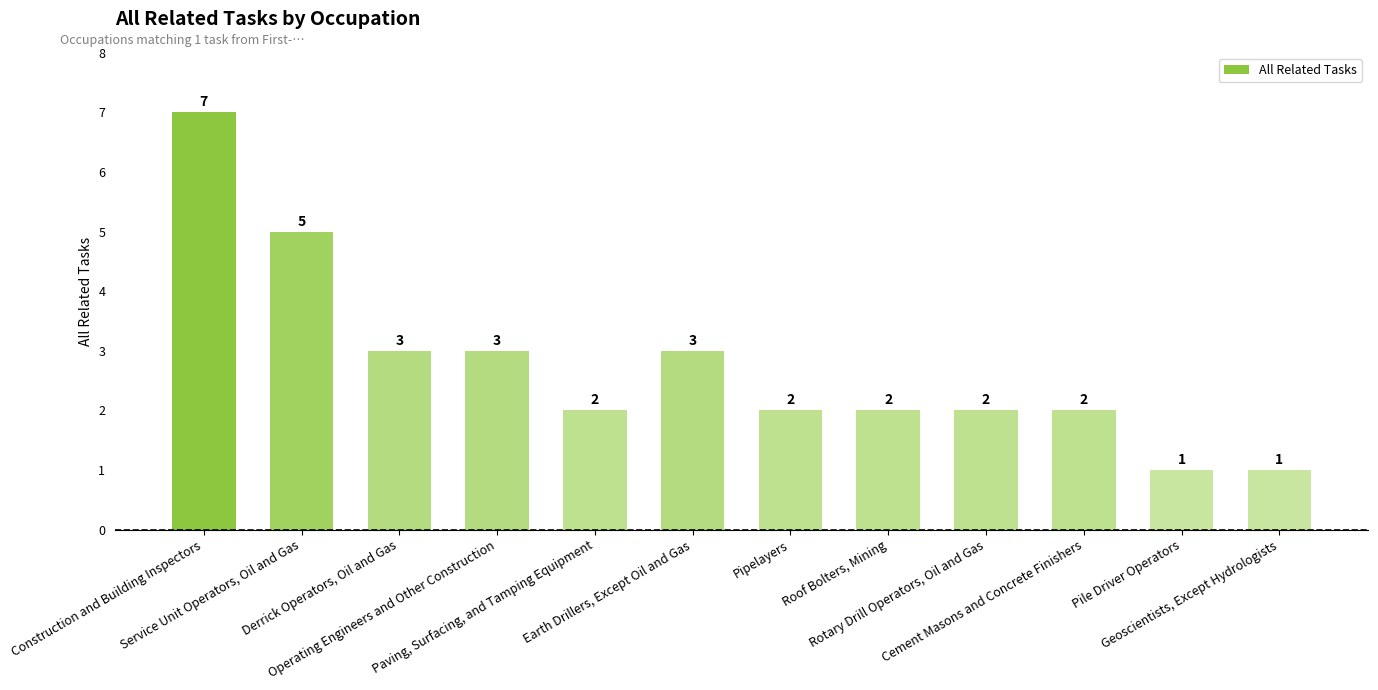

What is the greatest value displayed?

7